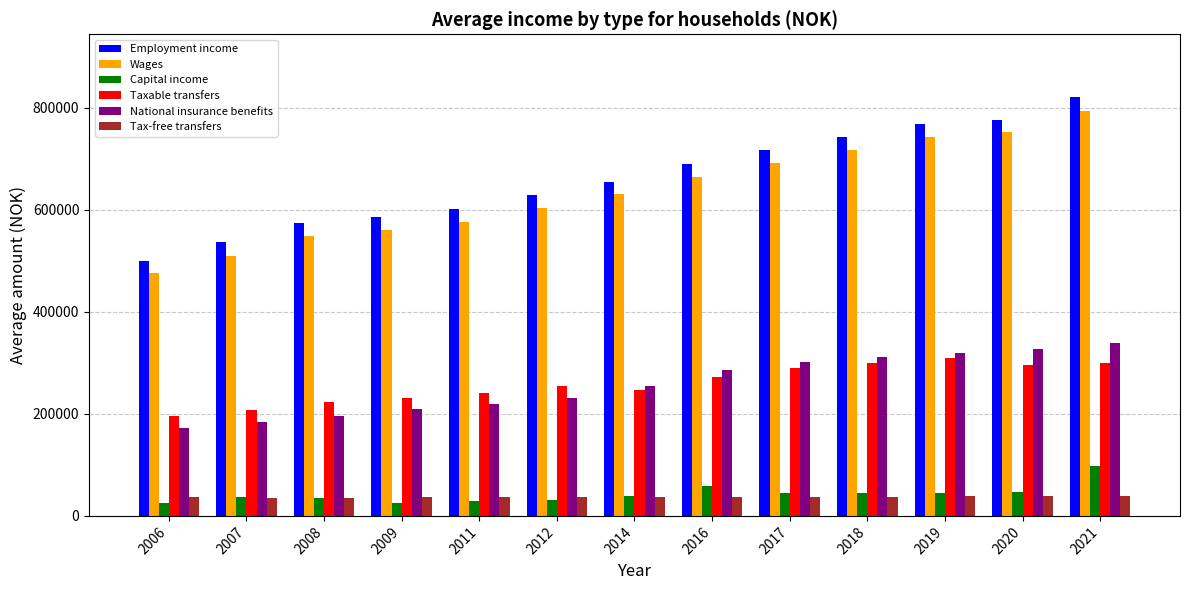

The Tax-free transfers series shows 36400 at 2014. True or false?

True